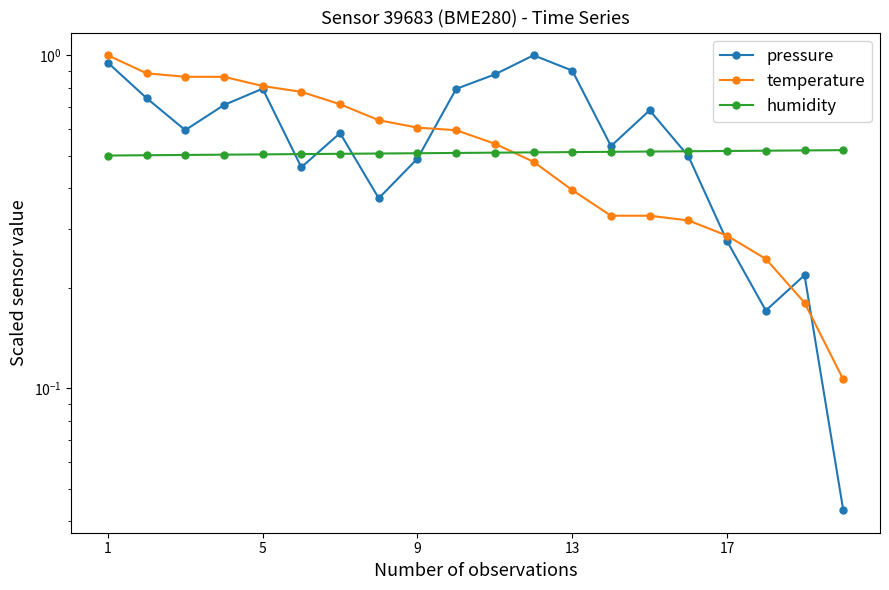

Is it true that humidity equals 0.5 at 9?

True